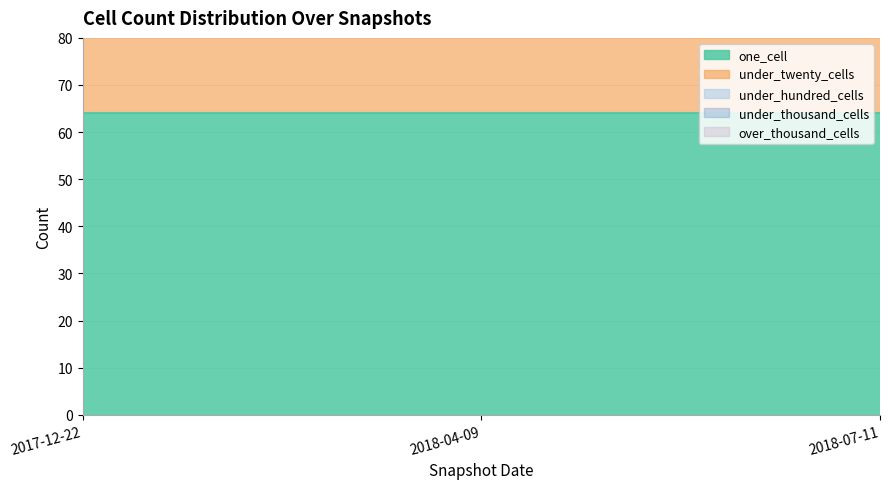

Which series has the largest range (max minus min)?

one_cell